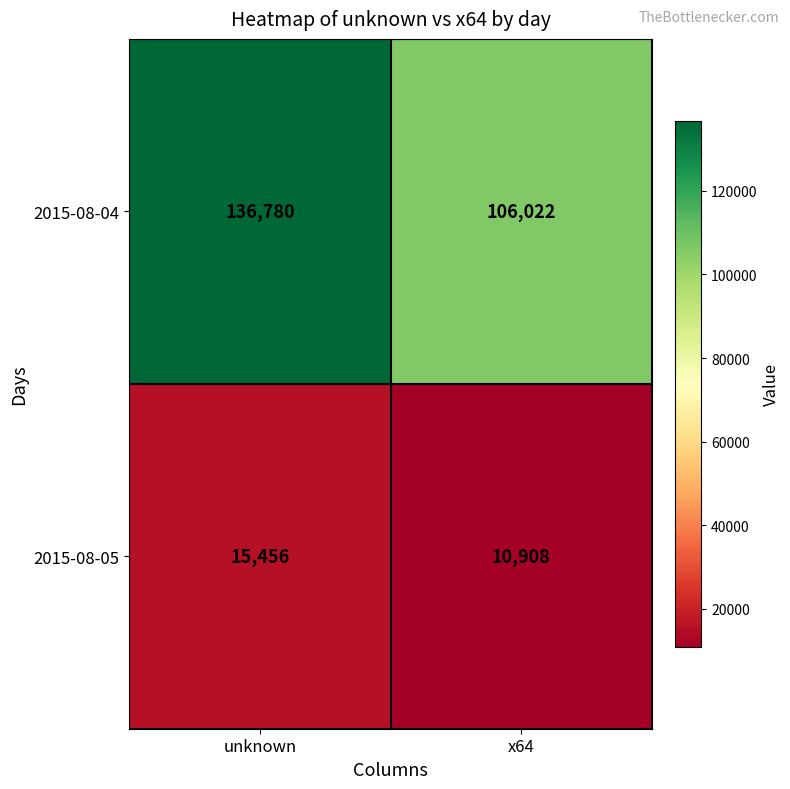

The 2015-08-05 series shows 22184 at unknown. True or false?

False